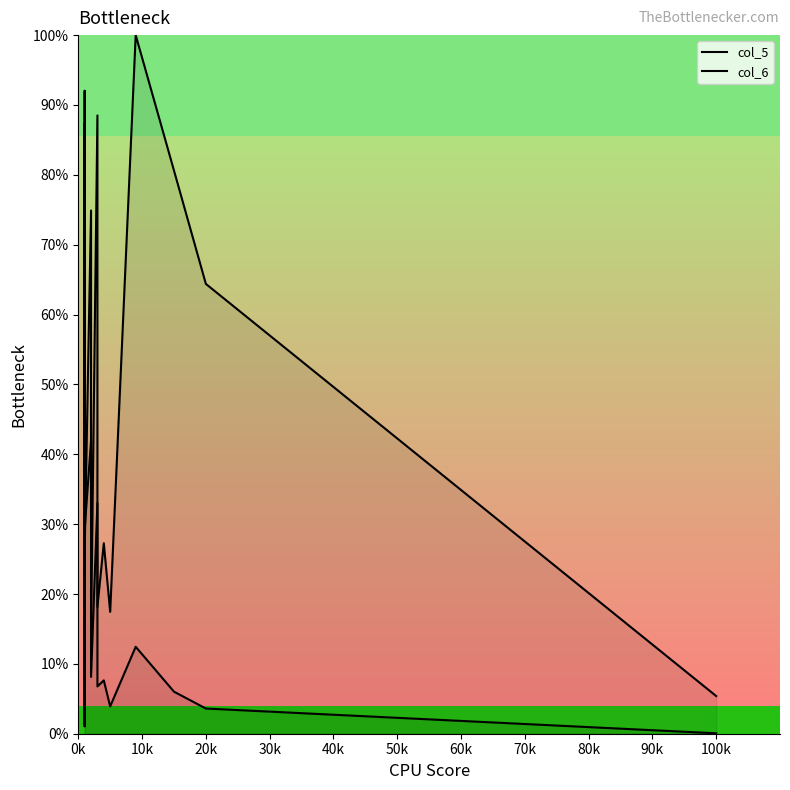

True or false: col_6 and col_5 intersect in this chart.

True